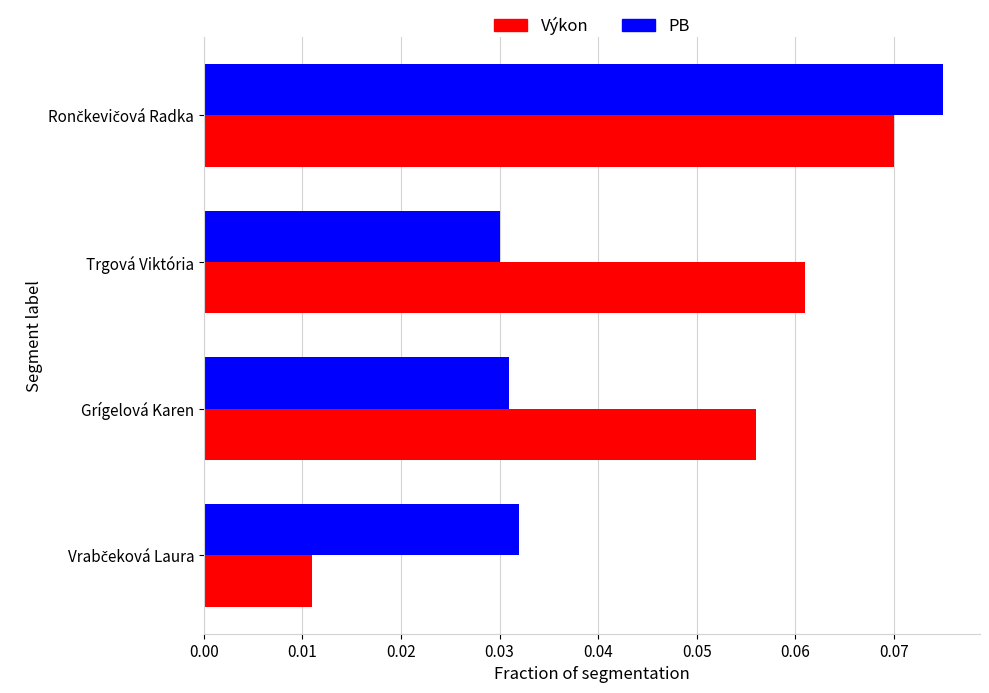

What is the sum of all PB values?

0.2